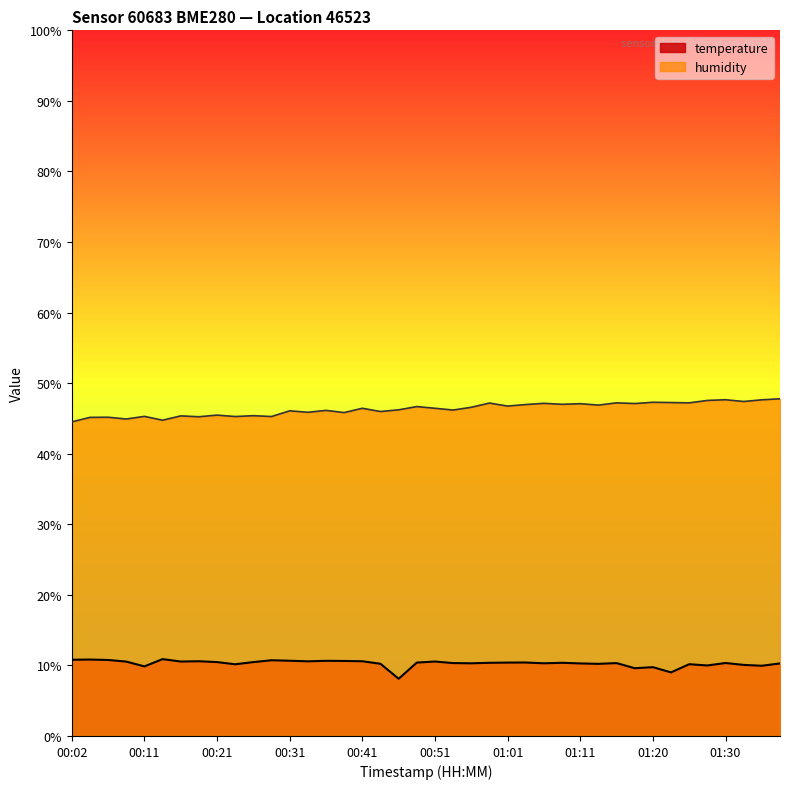

What is the minimum value shown in the chart?

8.1